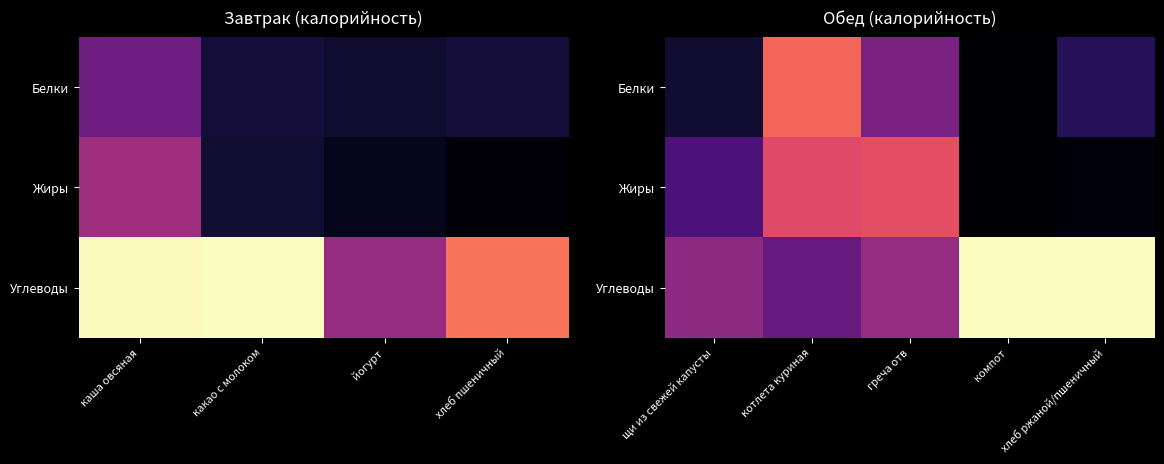

What is the total value across all series at щи из свежей капусты?

19.0